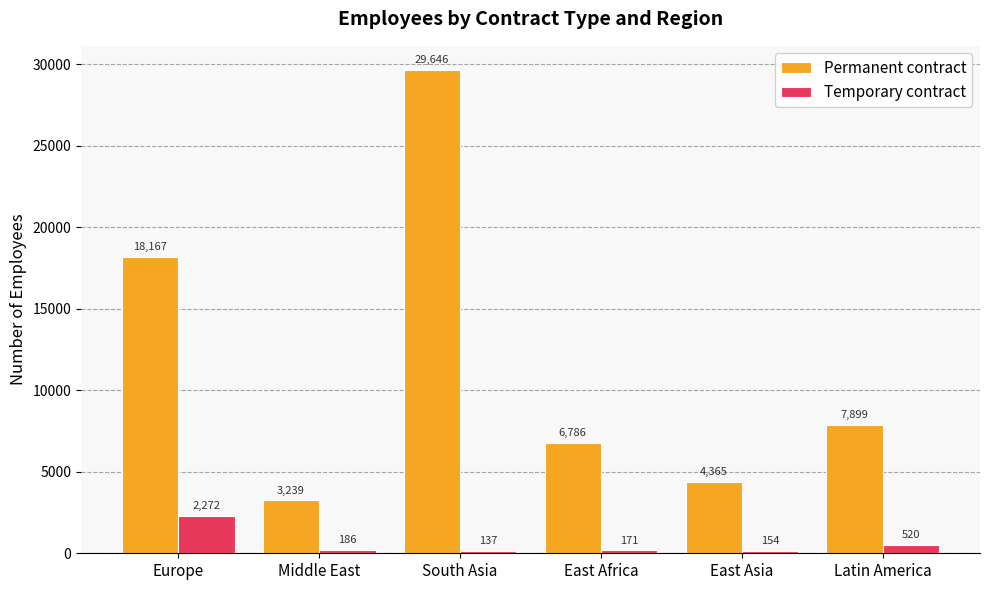

Which series has the largest range (max minus min)?

Permanent contract